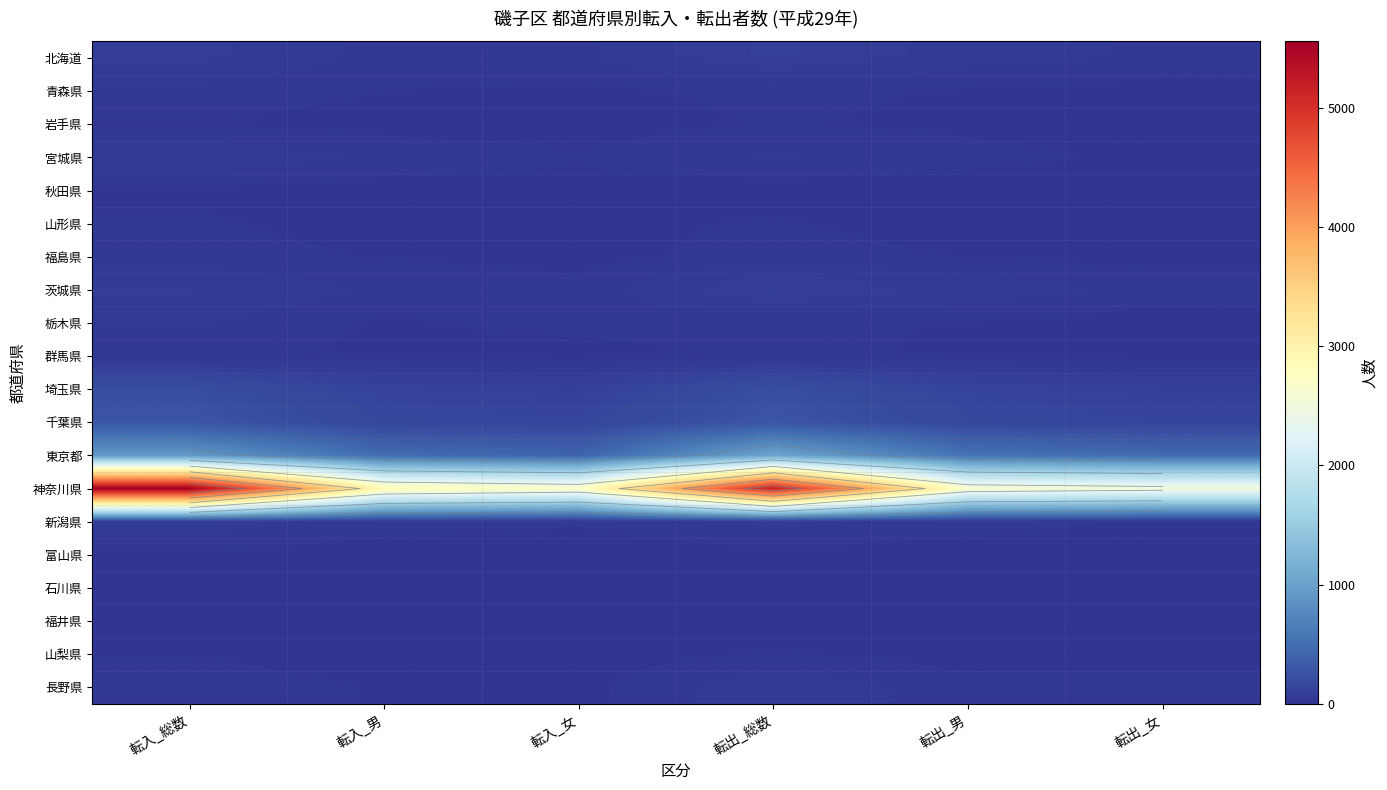

How many data points in 福島県 are less than 21?

3